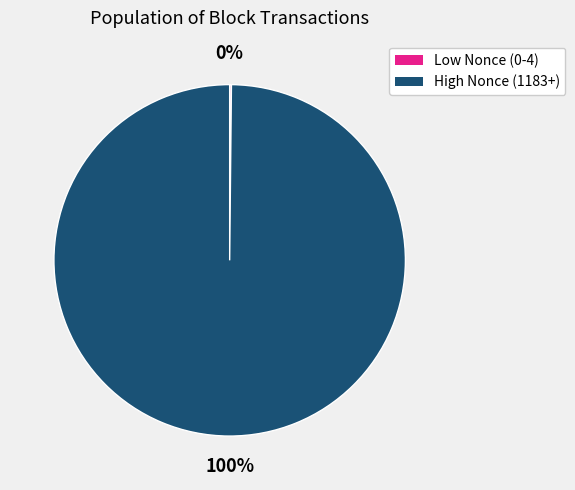

Does any single category account for the majority?

Yes